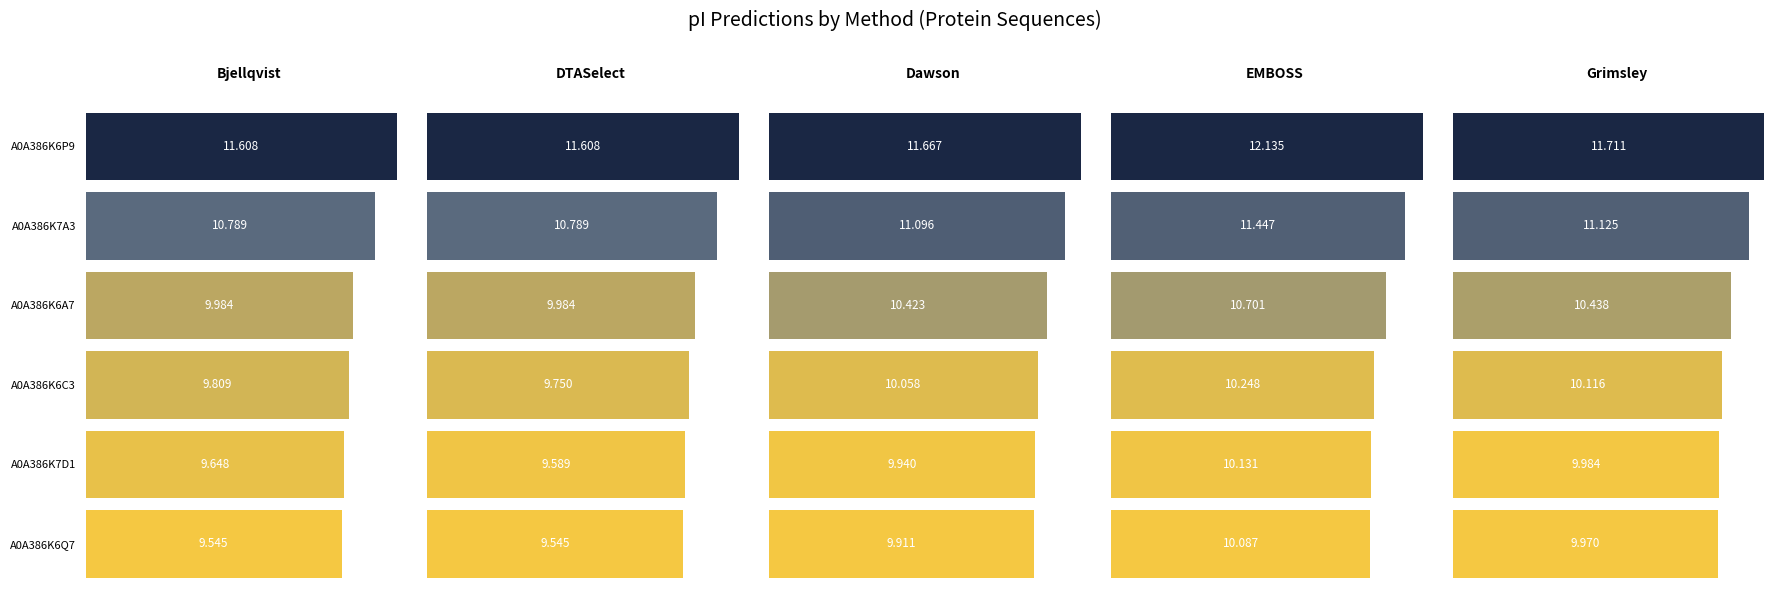

What is the difference between the maximum and minimum values in the EMBOSS series?

2.0